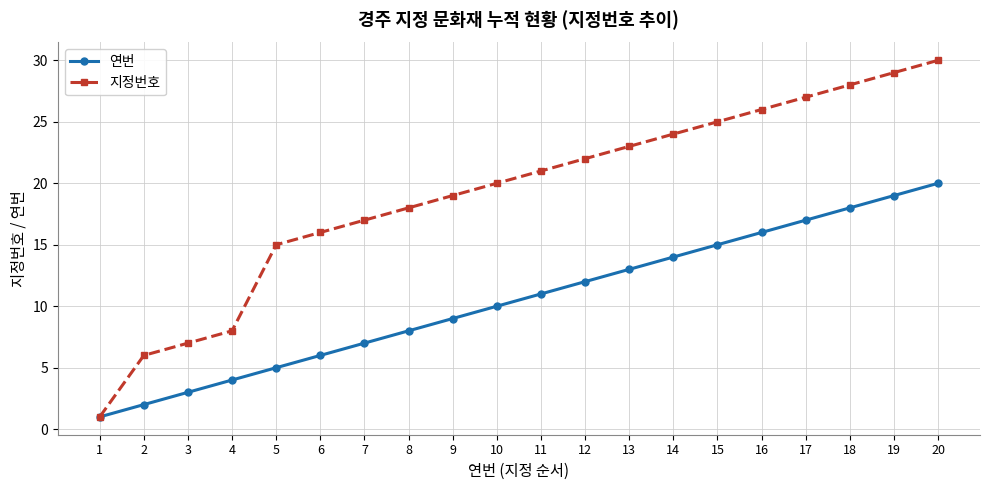

What is the sum of all 지정번호 values?

382